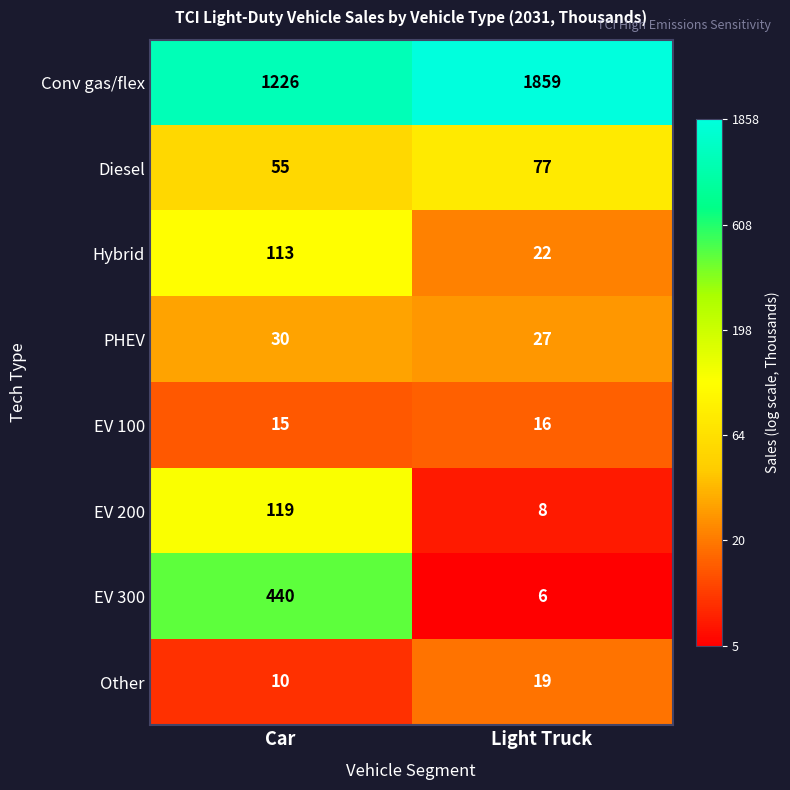

Is it true that Other equals 18 at Car?

False